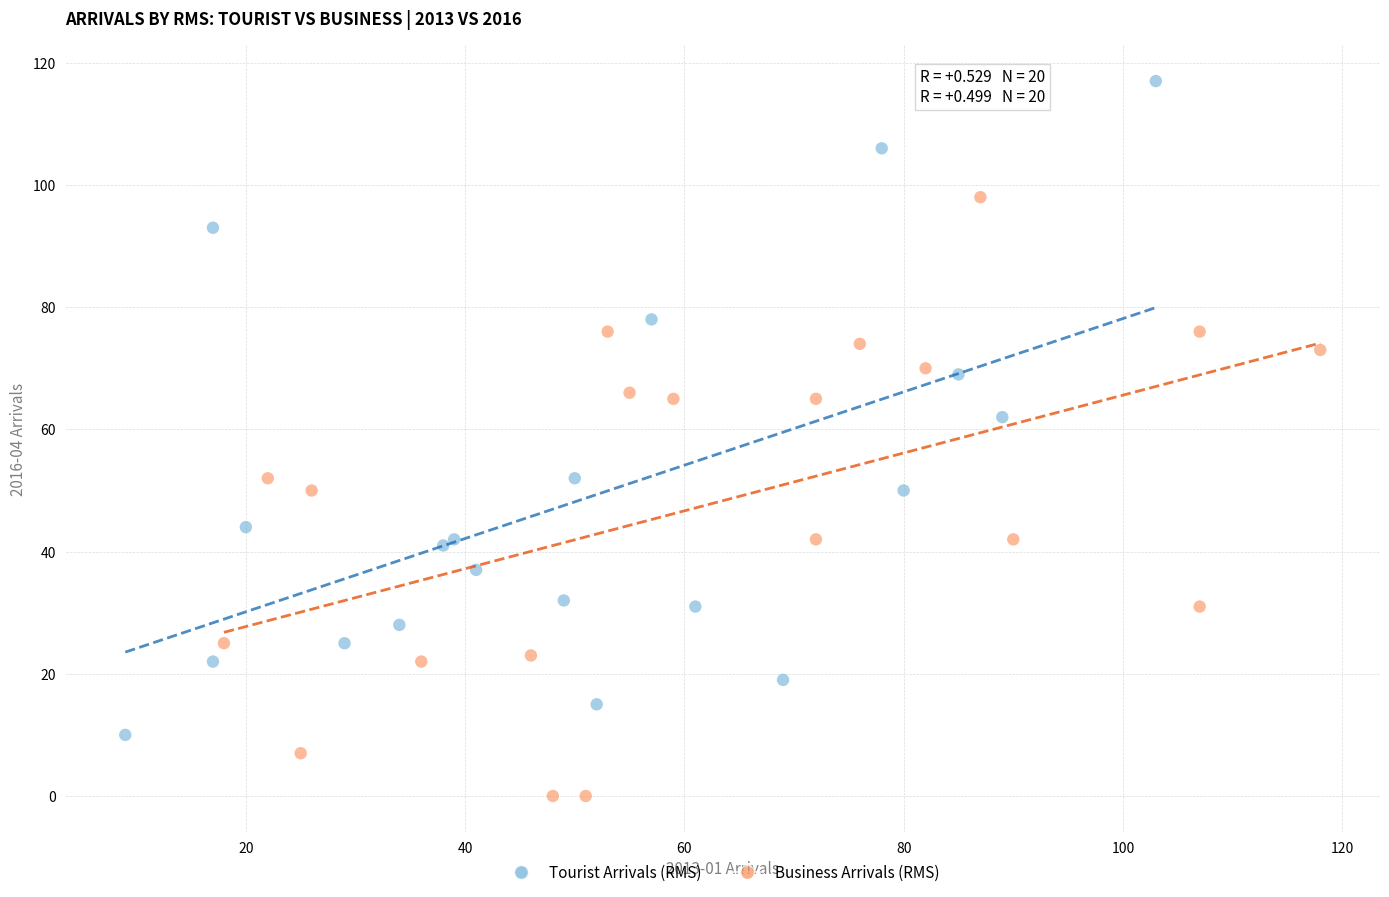

What are all the series names shown in the legend?

Tourist Arrivals (RMS), Business Arrivals (RMS)